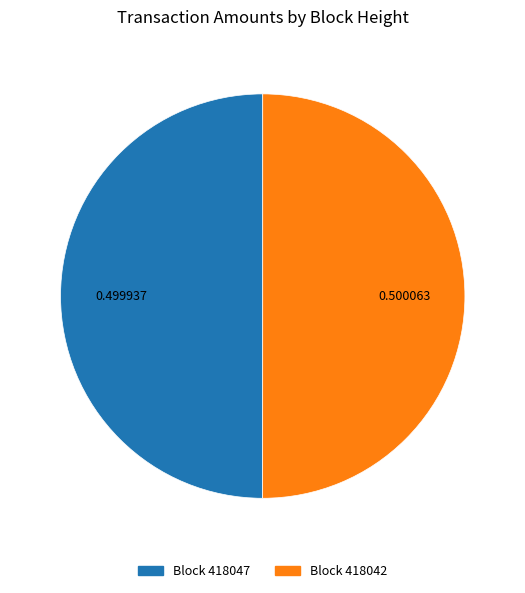

Approximately how many times larger is the value at Block 418047 compared to Block 418042?

1.0